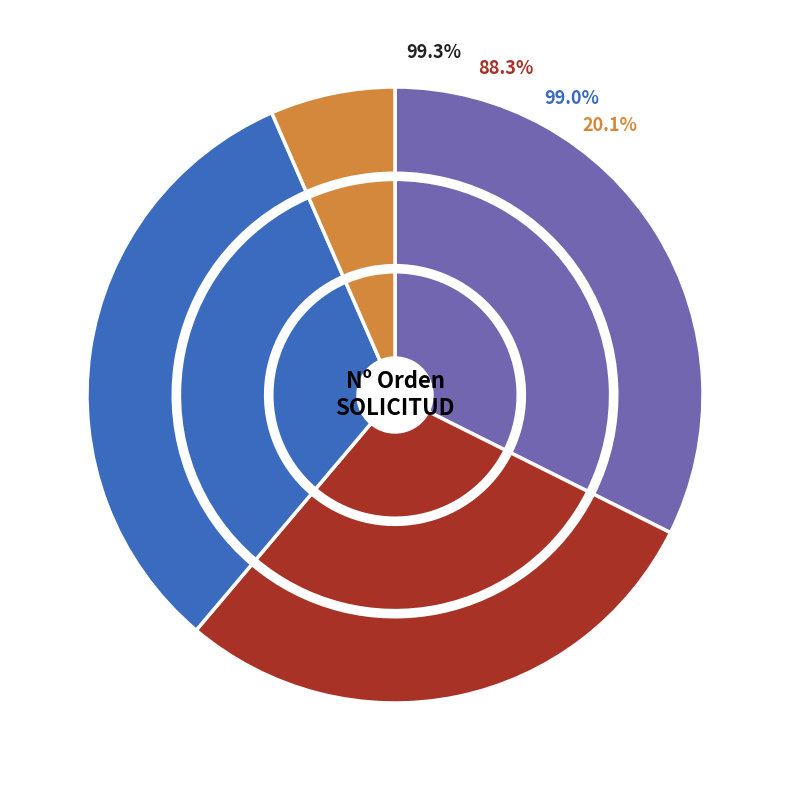

Which series changed the most between AÑO and 21?

Nº Orden